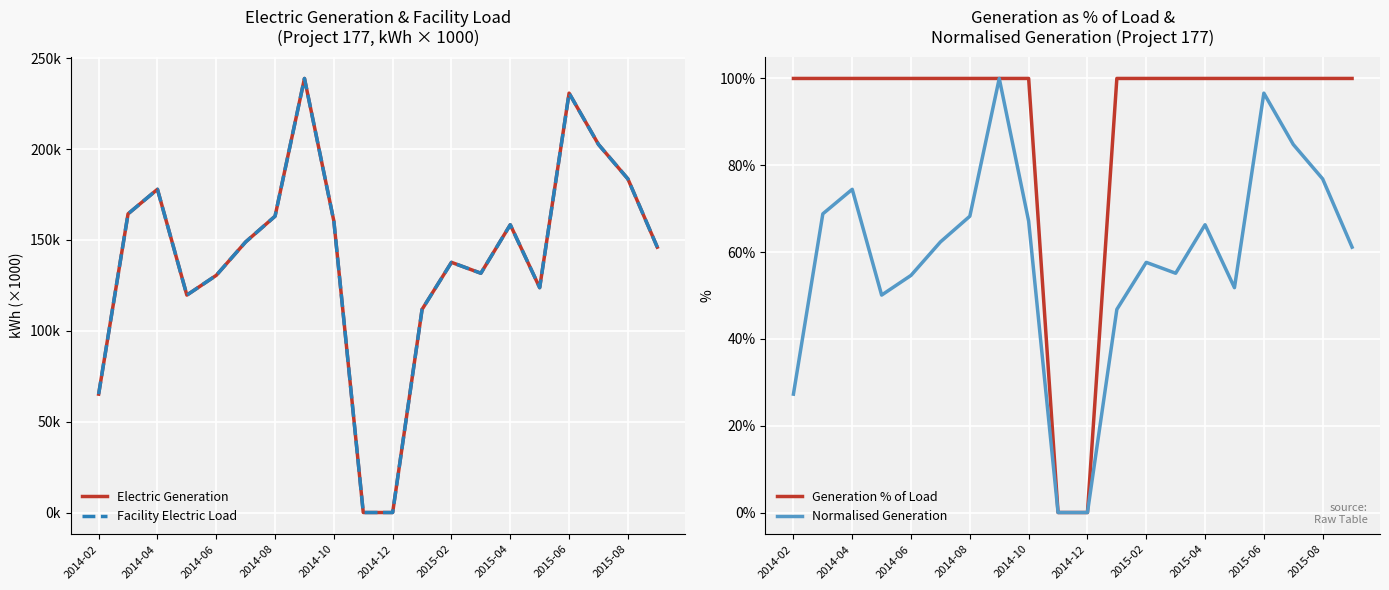

The value of Generation % of Load at 2014-12 is 0.0. True or false?

True